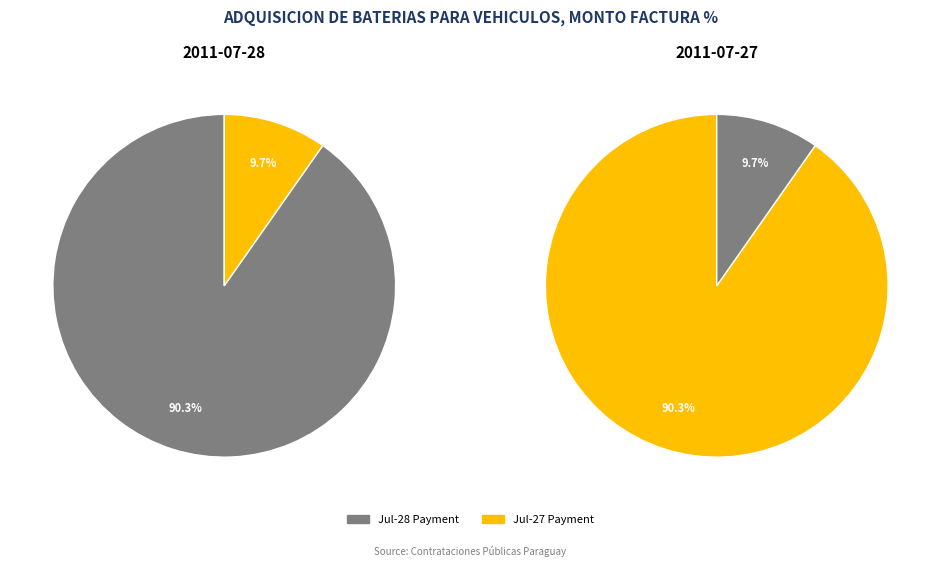

Is the sum of 001-001-0027526 (2011-07-27) and 001-001-0027526 (2011-07-28) greater than half?

Yes